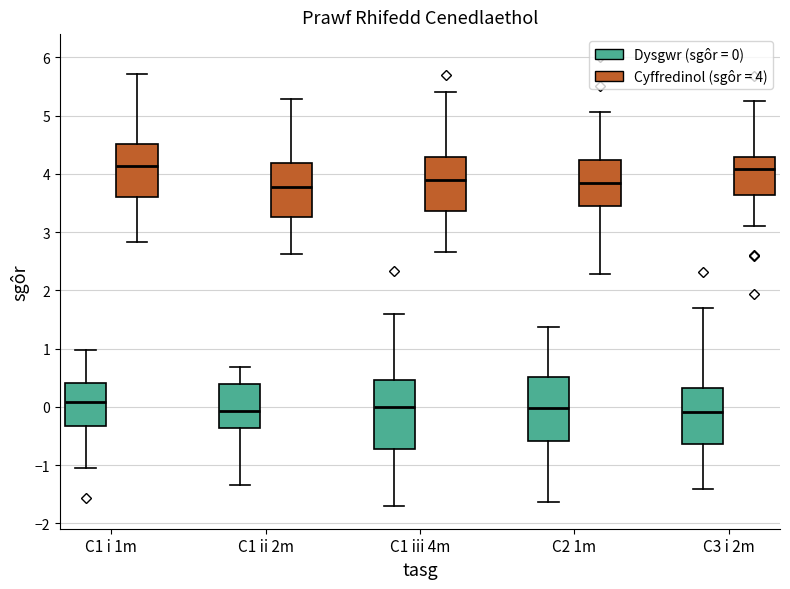

Reading left to right, read every box against the y-axis: the position of its median line, the range the box covers, and the ends of its whiskers. The values are not printed on the chart, so give them approximately, as read against the axis.

C1 i 1m (Dysgwr (sgôr = 0)): median 0.1, box -0.3 to 0.4, whiskers -1.0 to 1.0
C1 i 1m (Cyffredinol (sgôr = 4)): median 4.1, box 3.6 to 4.5, whiskers 2.8 to 5.7
C1 ii 2m (Dysgwr (sgôr = 0)): median -0.1, box -0.4 to 0.4, whiskers -1.3 to 0.7
C1 ii 2m (Cyffredinol (sgôr = 4)): median 3.8, box 3.3 to 4.2, whiskers 2.6 to 5.3
C1 iii 4m (Dysgwr (sgôr = 0)): median 0.0, box -0.7 to 0.5, whiskers -1.7 to 1.6
C1 iii 4m (Cyffredinol (sgôr = 4)): median 3.9, box 3.4 to 4.3, whiskers 2.7 to 5.4
C2 1m (Dysgwr (sgôr = 0)): median 0.0, box -0.6 to 0.5, whiskers -1.6 to 1.4
C2 1m (Cyffredinol (sgôr = 4)): median 3.8, box 3.5 to 4.2, whiskers 2.3 to 5.1
C3 i 2m (Dysgwr (sgôr = 0)): median -0.1, box -0.6 to 0.3, whiskers -1.4 to 1.7
C3 i 2m (Cyffredinol (sgôr = 4)): median 4.1, box 3.6 to 4.3, whiskers 3.1 to 5.3